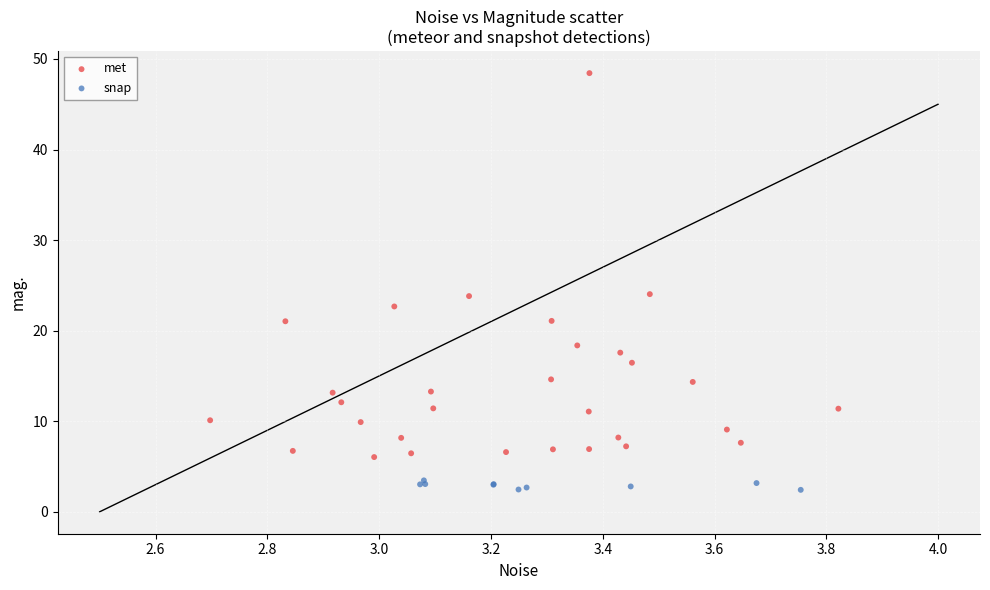

Which series reaches the maximum Y coordinate?

met